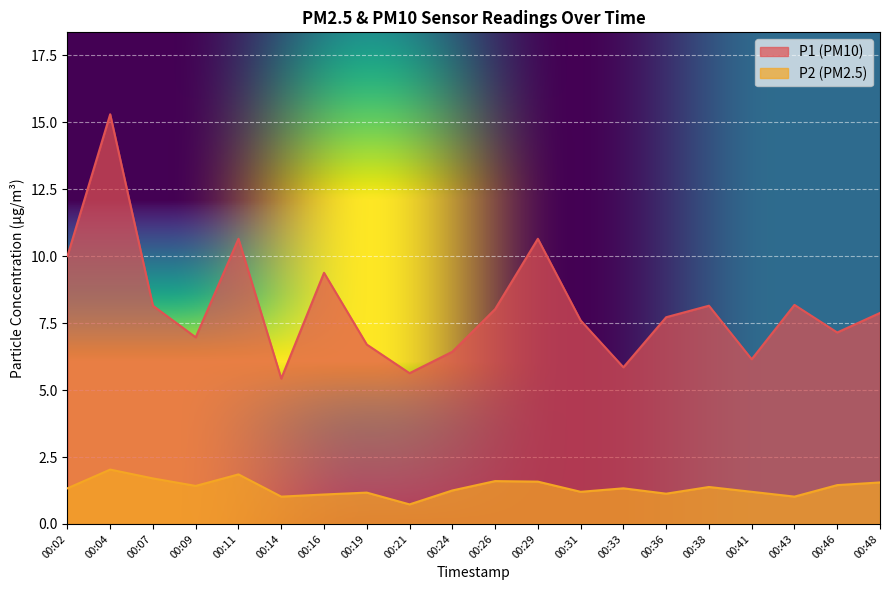

Reading left to right, transcribe all the data shown in this chart.

P1: 00:02=10.0	00:04=15.3	00:07=8.2	00:09=7.0	00:11=10.7	00:14=5.4	00:16=9.4	00:19=6.7	00:21=5.6	00:24=6.4	00:26=8.0	00:29=10.7	00:31=7.6	00:33=5.8	00:36=7.7	00:38=8.2	00:41=6.2	00:43=8.2	00:46=7.2	00:48=7.9
P2: 00:02=1.3	00:04=2.0	00:07=1.7	00:09=1.4	00:11=1.9	00:14=1.0	00:16=1.1	00:19=1.2	00:21=0.7	00:24=1.2	00:26=1.6	00:29=1.6	00:31=1.2	00:33=1.3	00:36=1.1	00:38=1.4	00:41=1.2	00:43=1.0	00:46=1.4	00:48=1.6